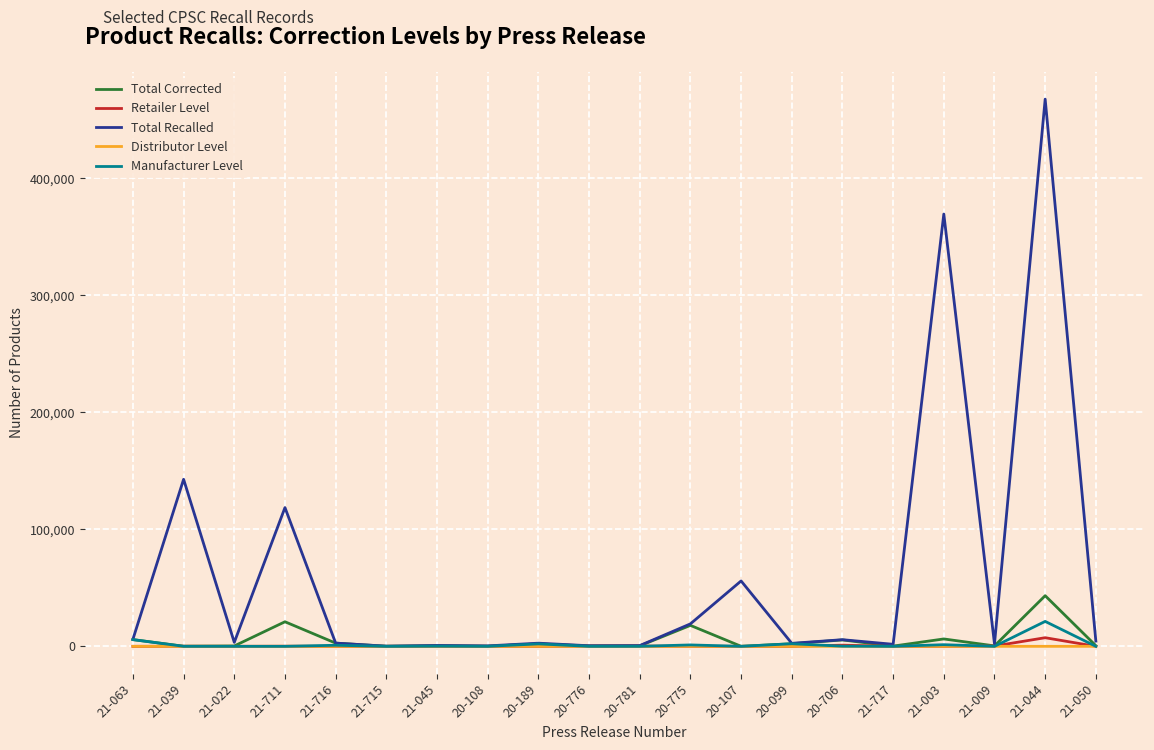

The value of Retailer Level at 21-022 is 0. True or false?

True